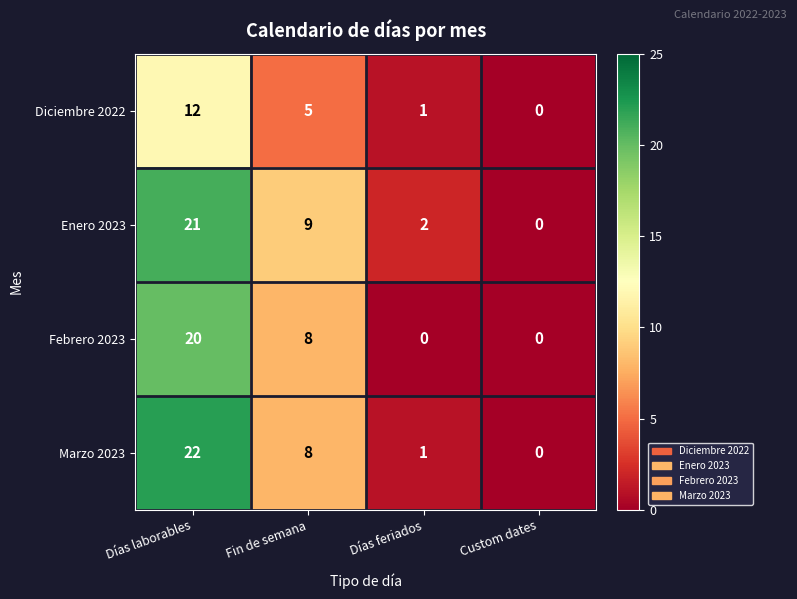

What is the difference between the second highest and minimum values in the Diciembre 2022 series?

5